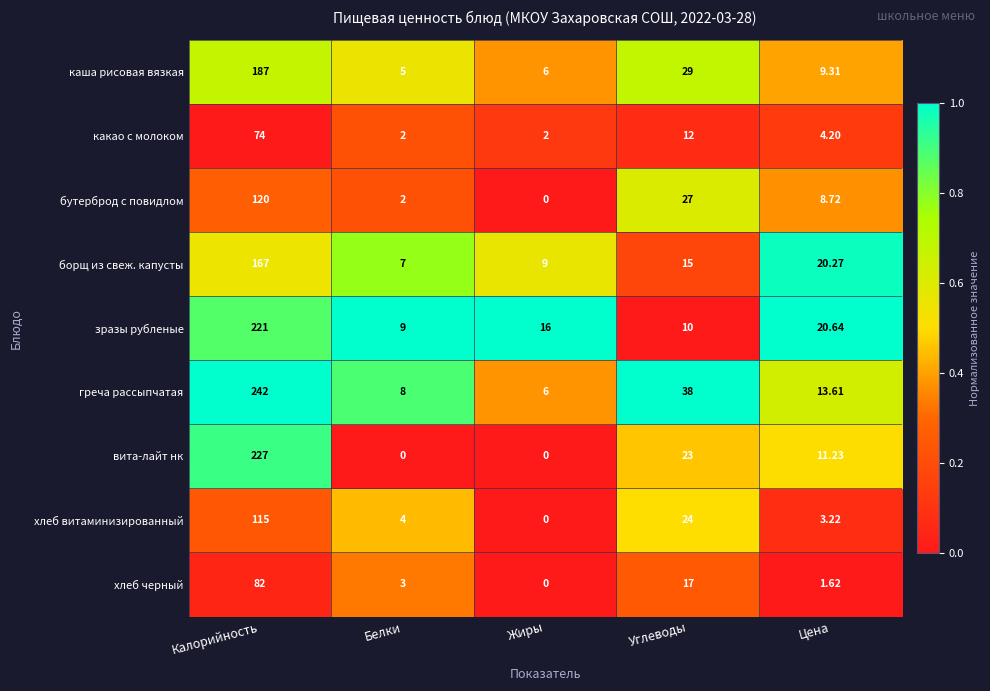

Between Жиры and Углеводы, which series saw the biggest shift?

греча рассыпчатая